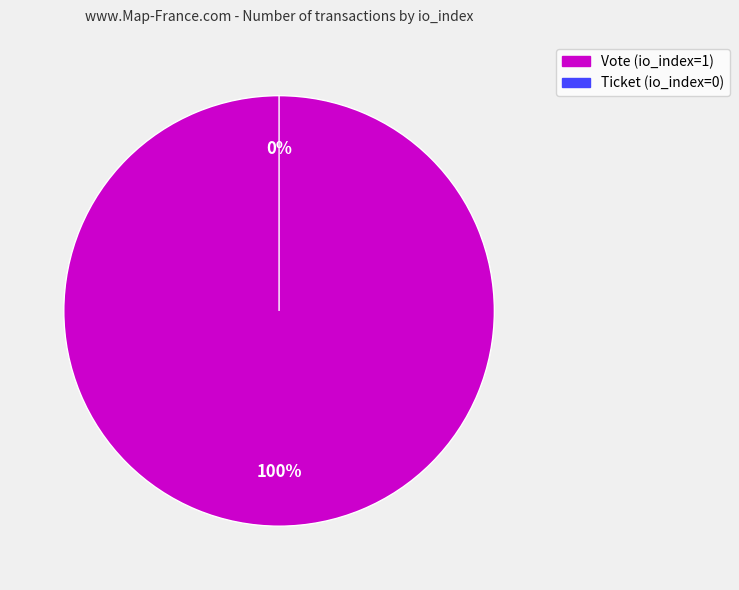

Combined, what portion of the pie is Ticket (io_index=0) and Vote (io_index=1)?

100.0%